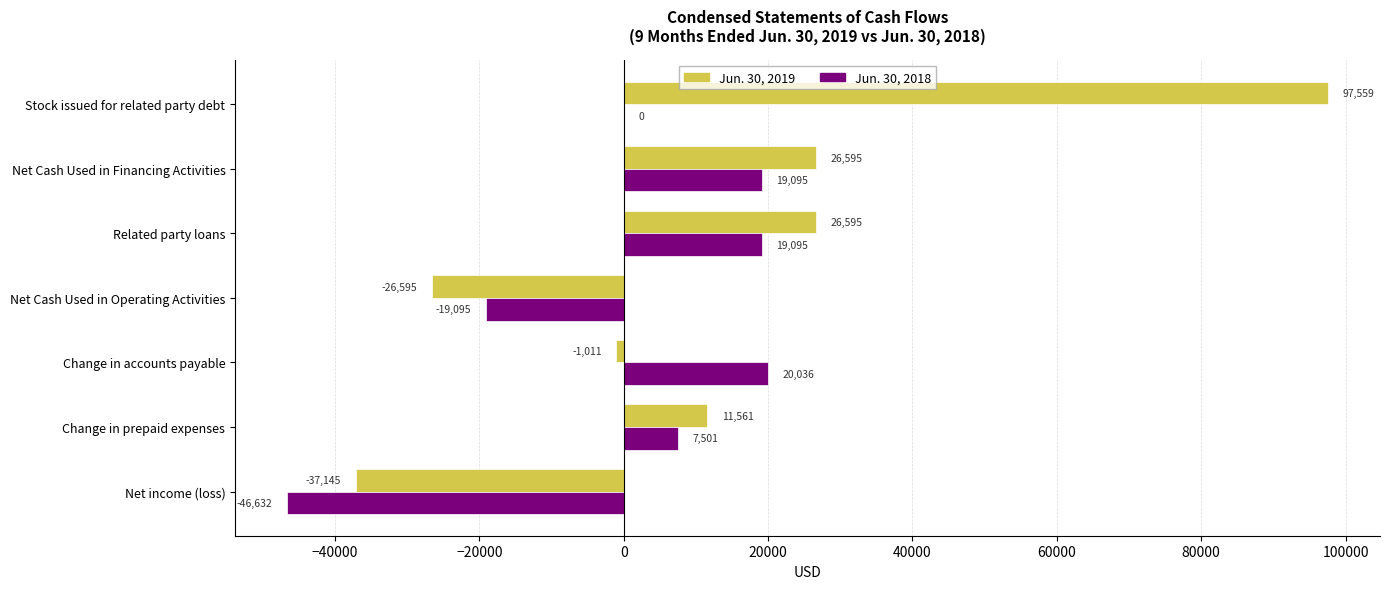

The value of Jun. 30, 2018 at Net income (loss) is -27940. True or false?

False